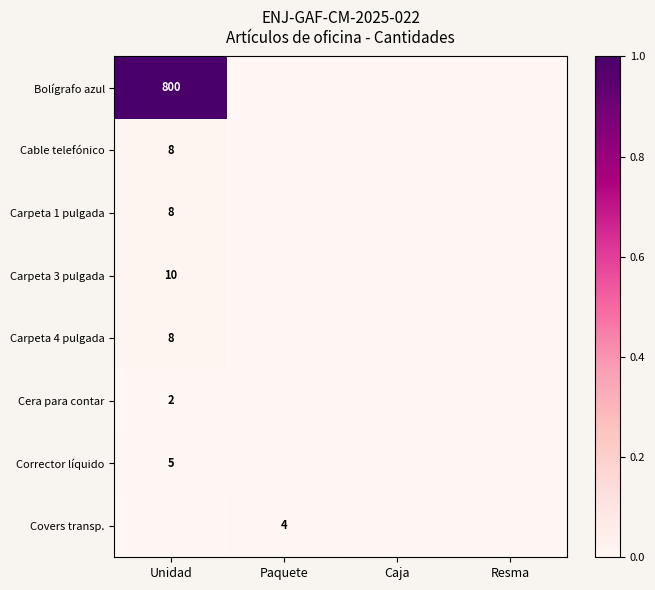

The Cera para contar series shows 0.0 at Resma. True or false?

True